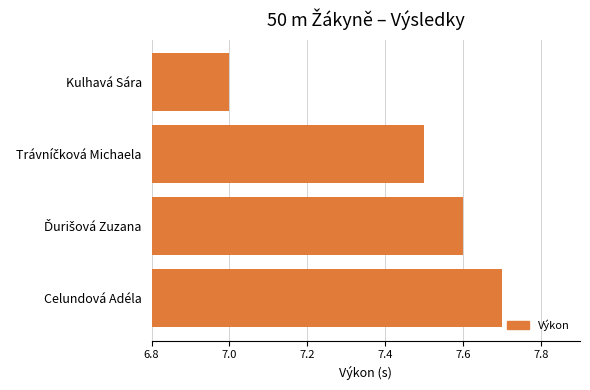

What is the difference between the maximum and second lowest values?

0.2